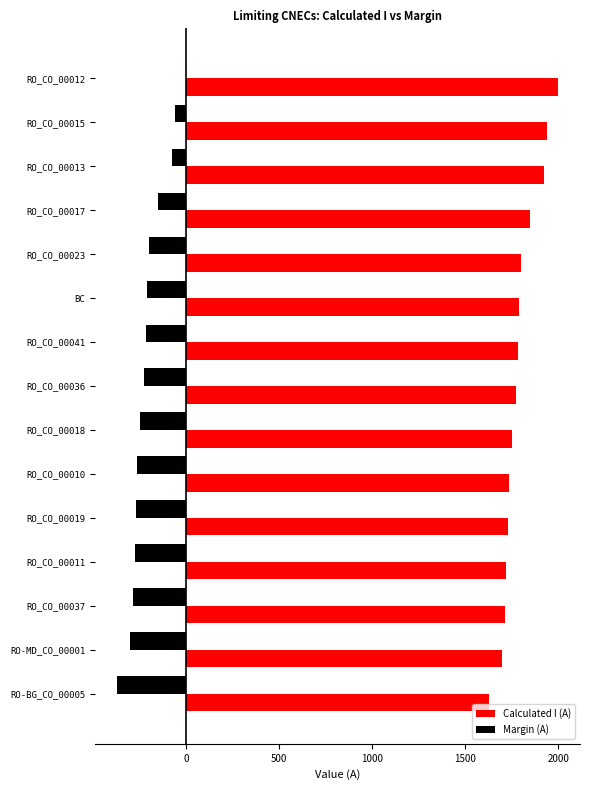

Which series has the largest total across all categories?

Calculated I (A)